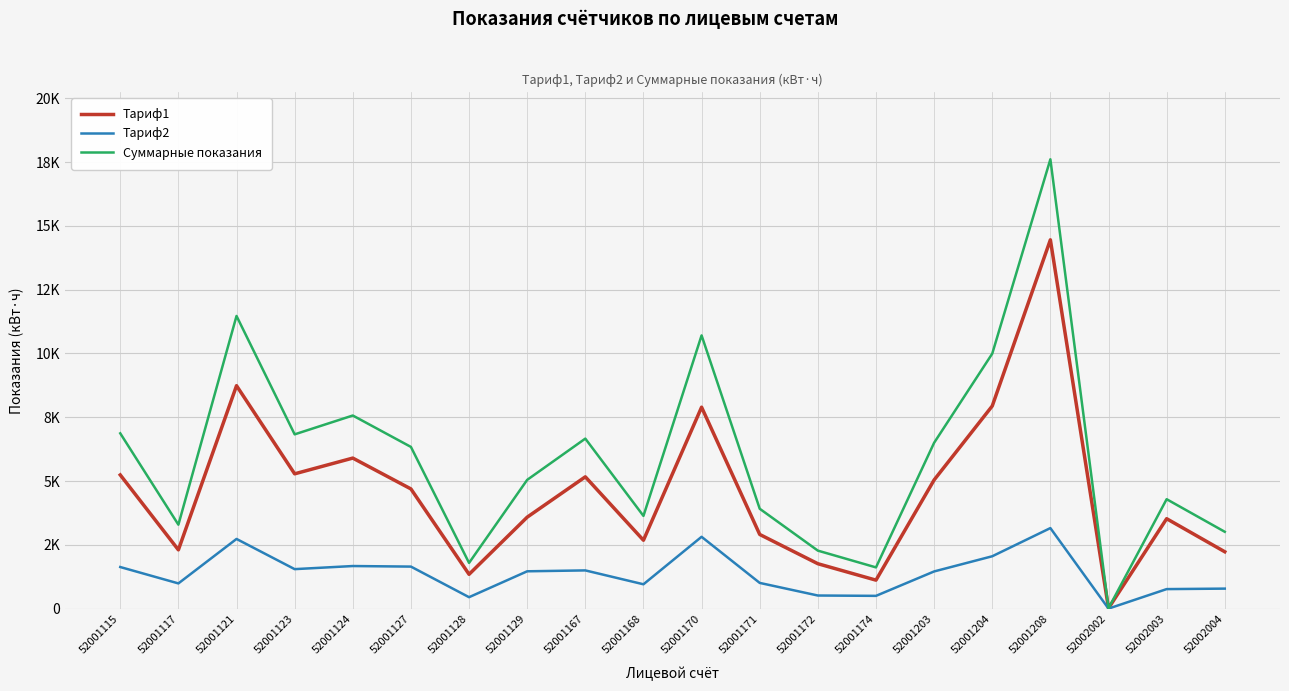

Where is Суммарные показания nearest to the value 8812?

52001204